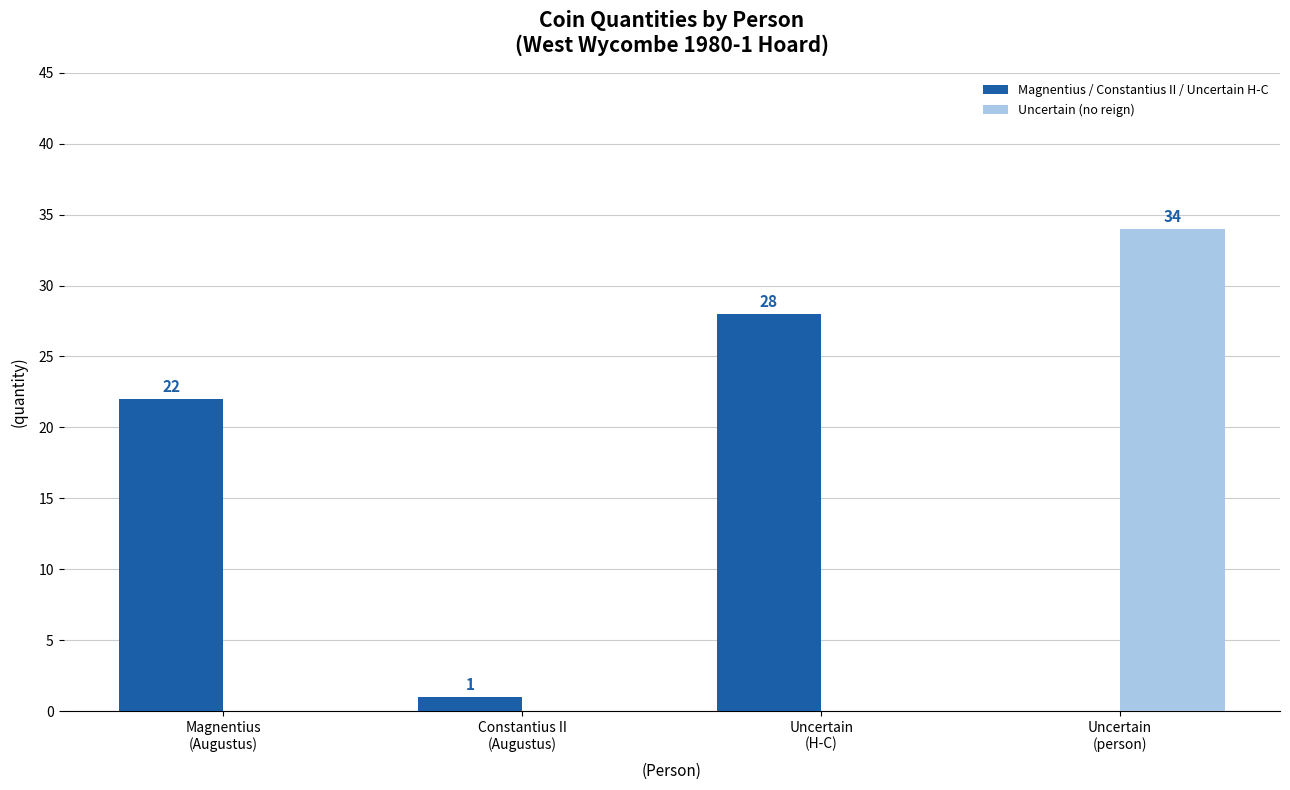

How many Uncertain (no reign) values are between 0 and 34?

4